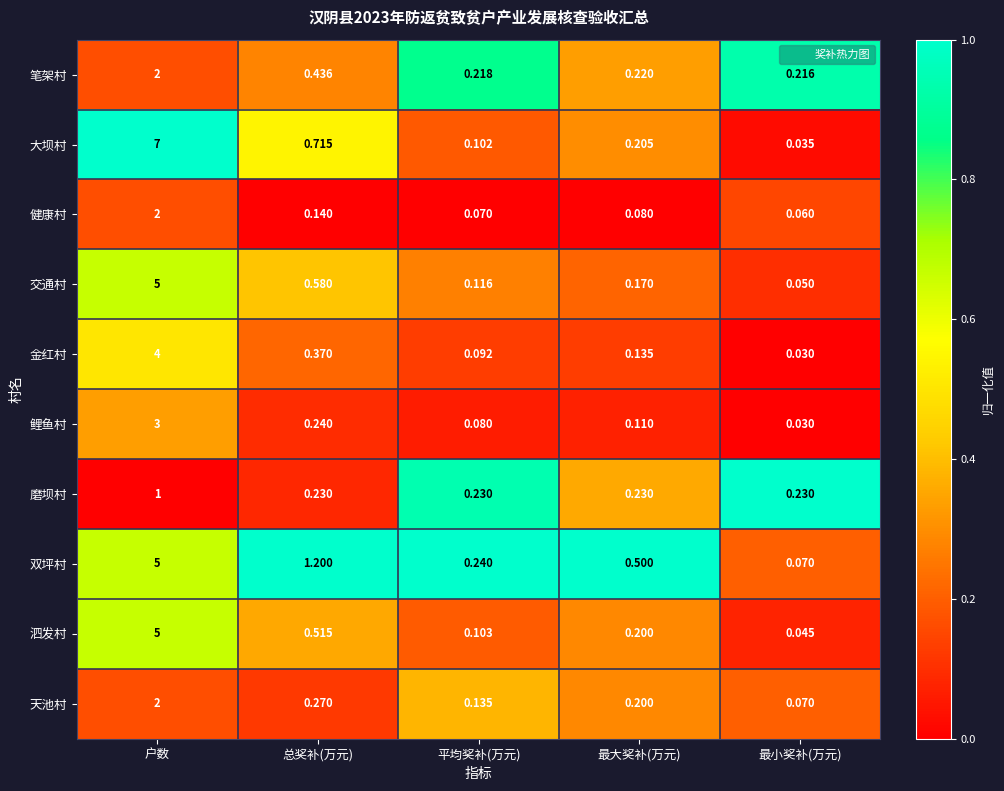

Which category has the highest value across all series?

户数